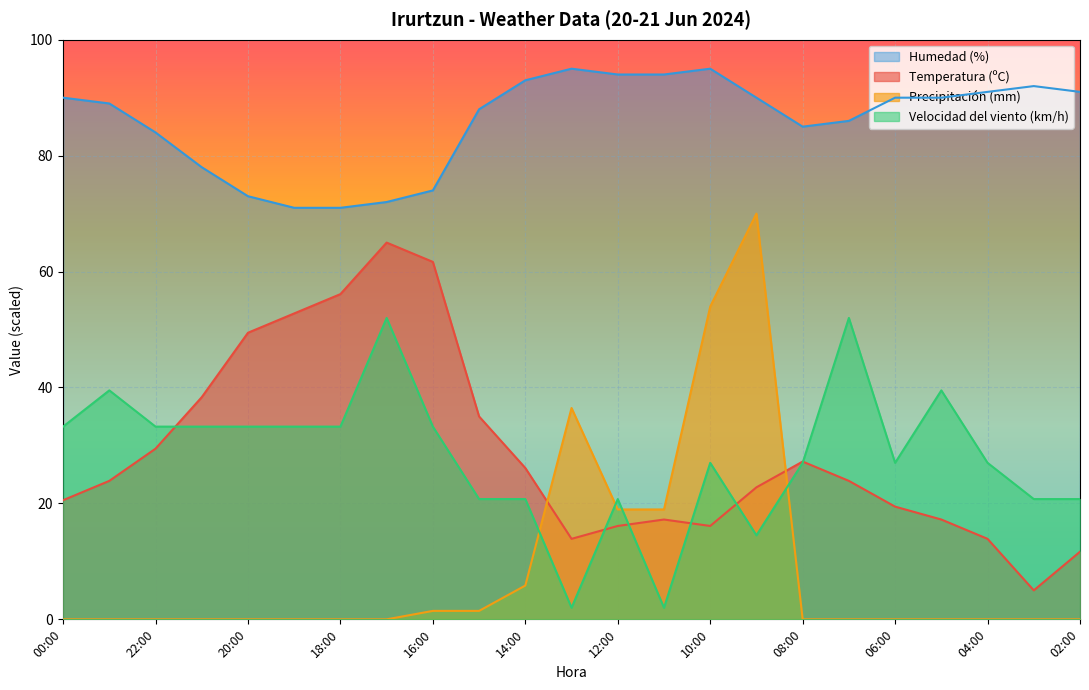

How many lines are shown in the chart?

4